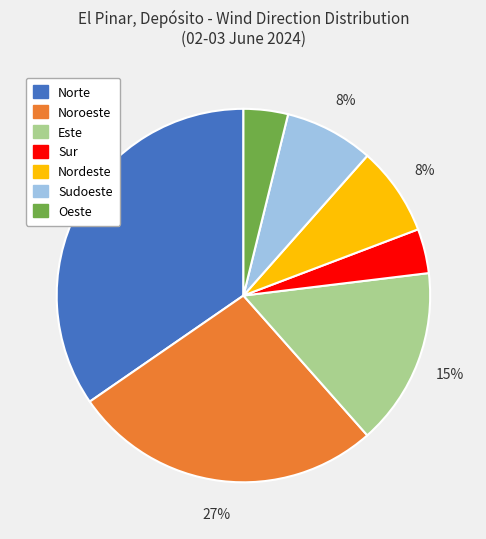

Which category has the biggest portion of the pie?

Norte